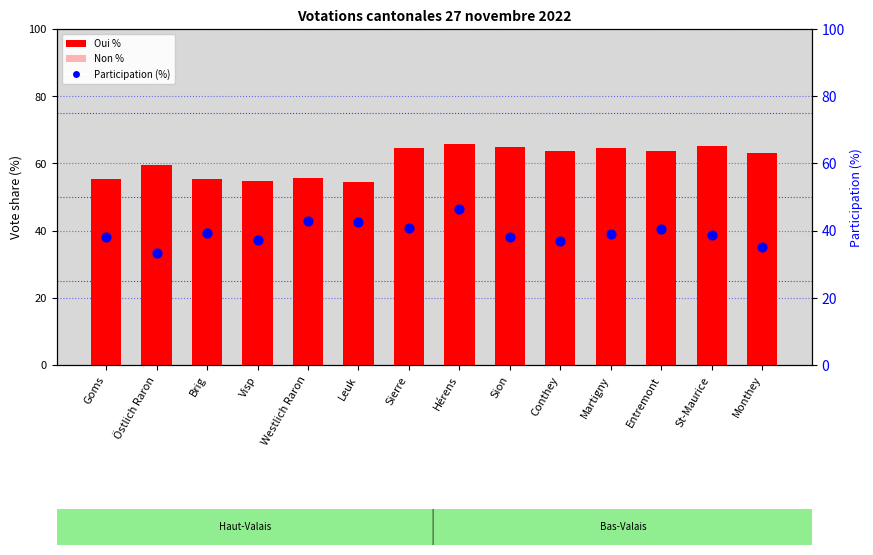

Which series reaches the minimum Y coordinate?

Participation (%)